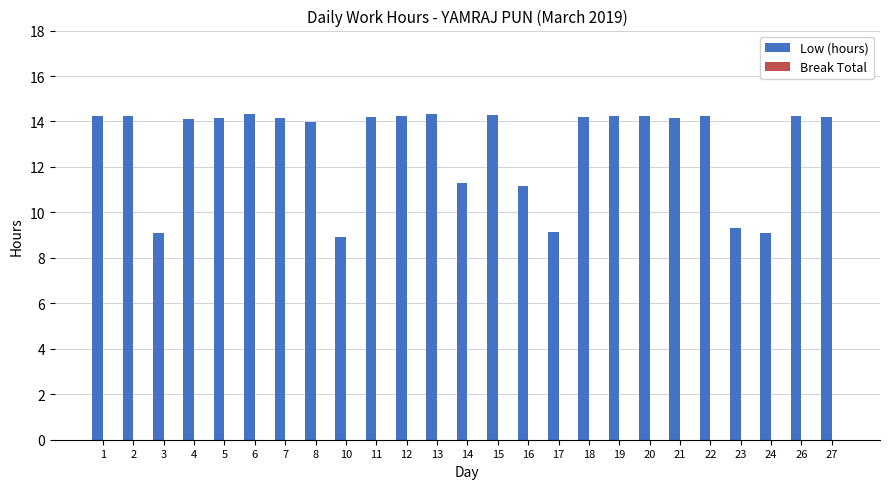

What is the minimum value shown in the chart?

8.9